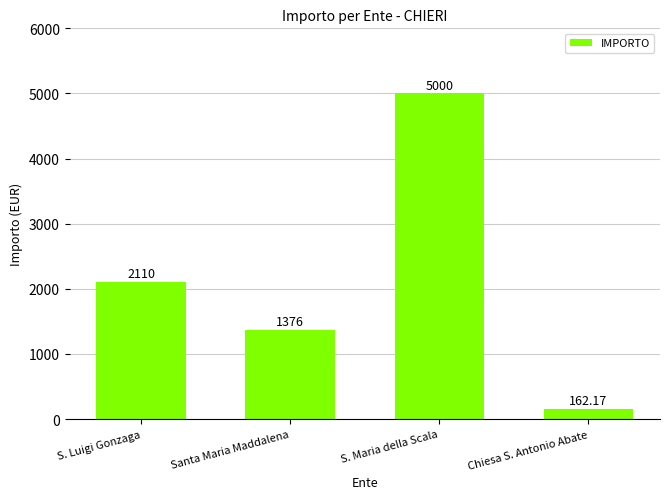

At which label is the value closest to 2581?

S. Luigi Gonzaga